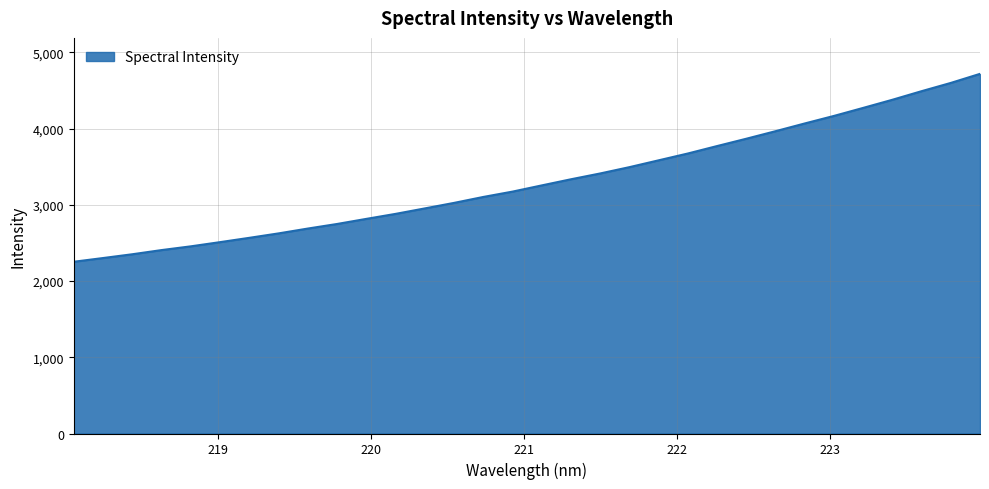

What is the minimum value shown in the chart?

2253.1